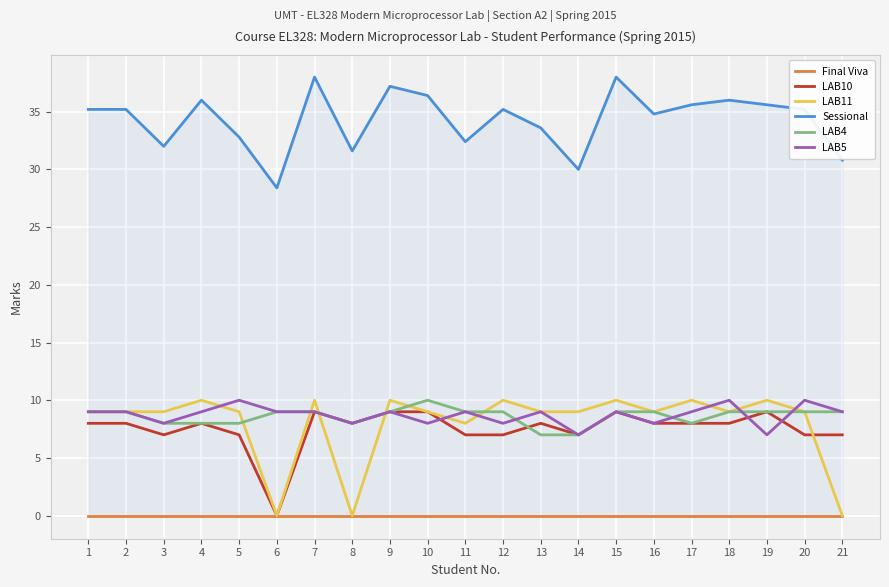

True or false: LAB5 has more than 1 points higher than both neighbors.

True